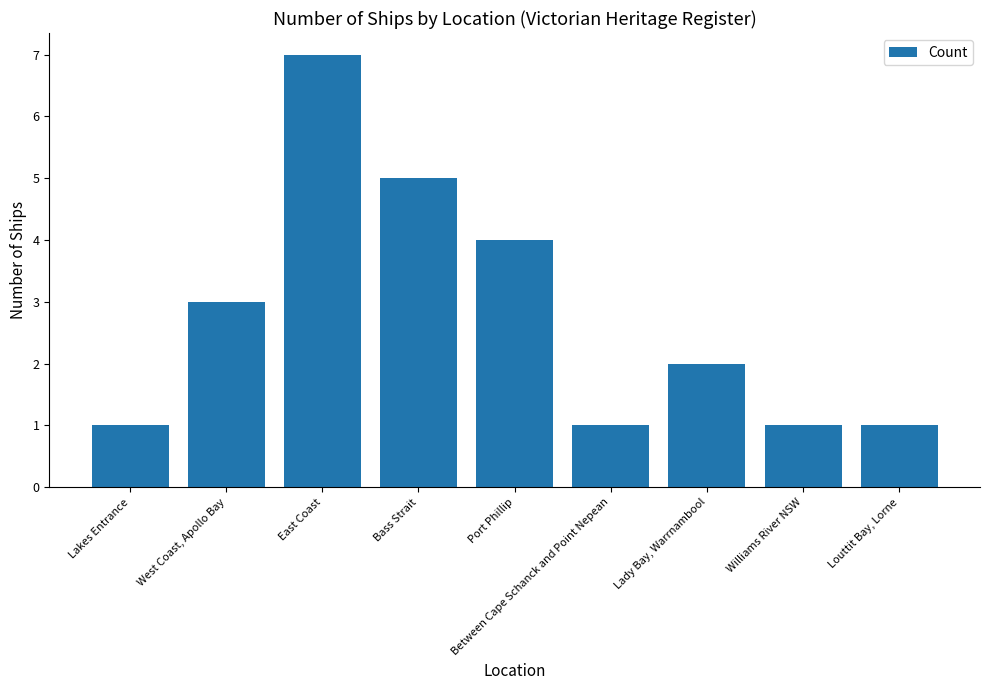

What is the change in value from Bass Strait to Port Phillip?

-1